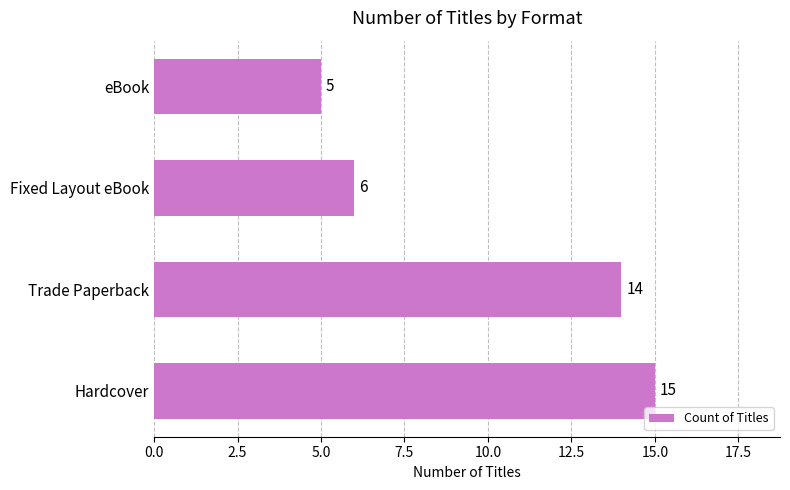

What is the difference between the second highest and minimum values?

9